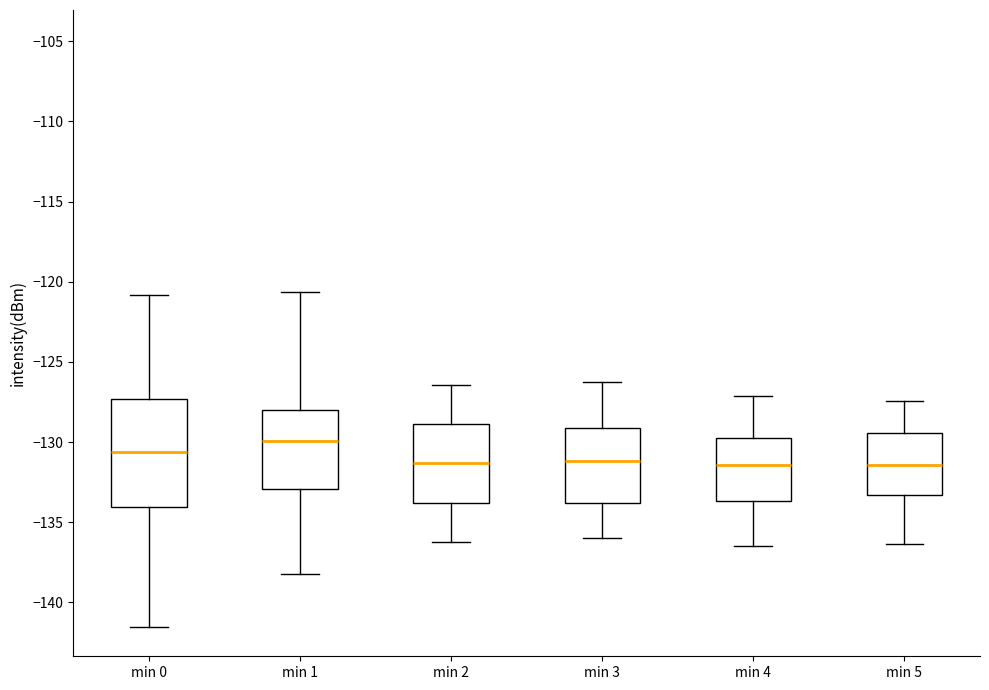

Where does the upper whisker of the box for min 2 end on the y-axis? The values are not printed on the chart, so give them approximately, as read against the axis.

-126.5